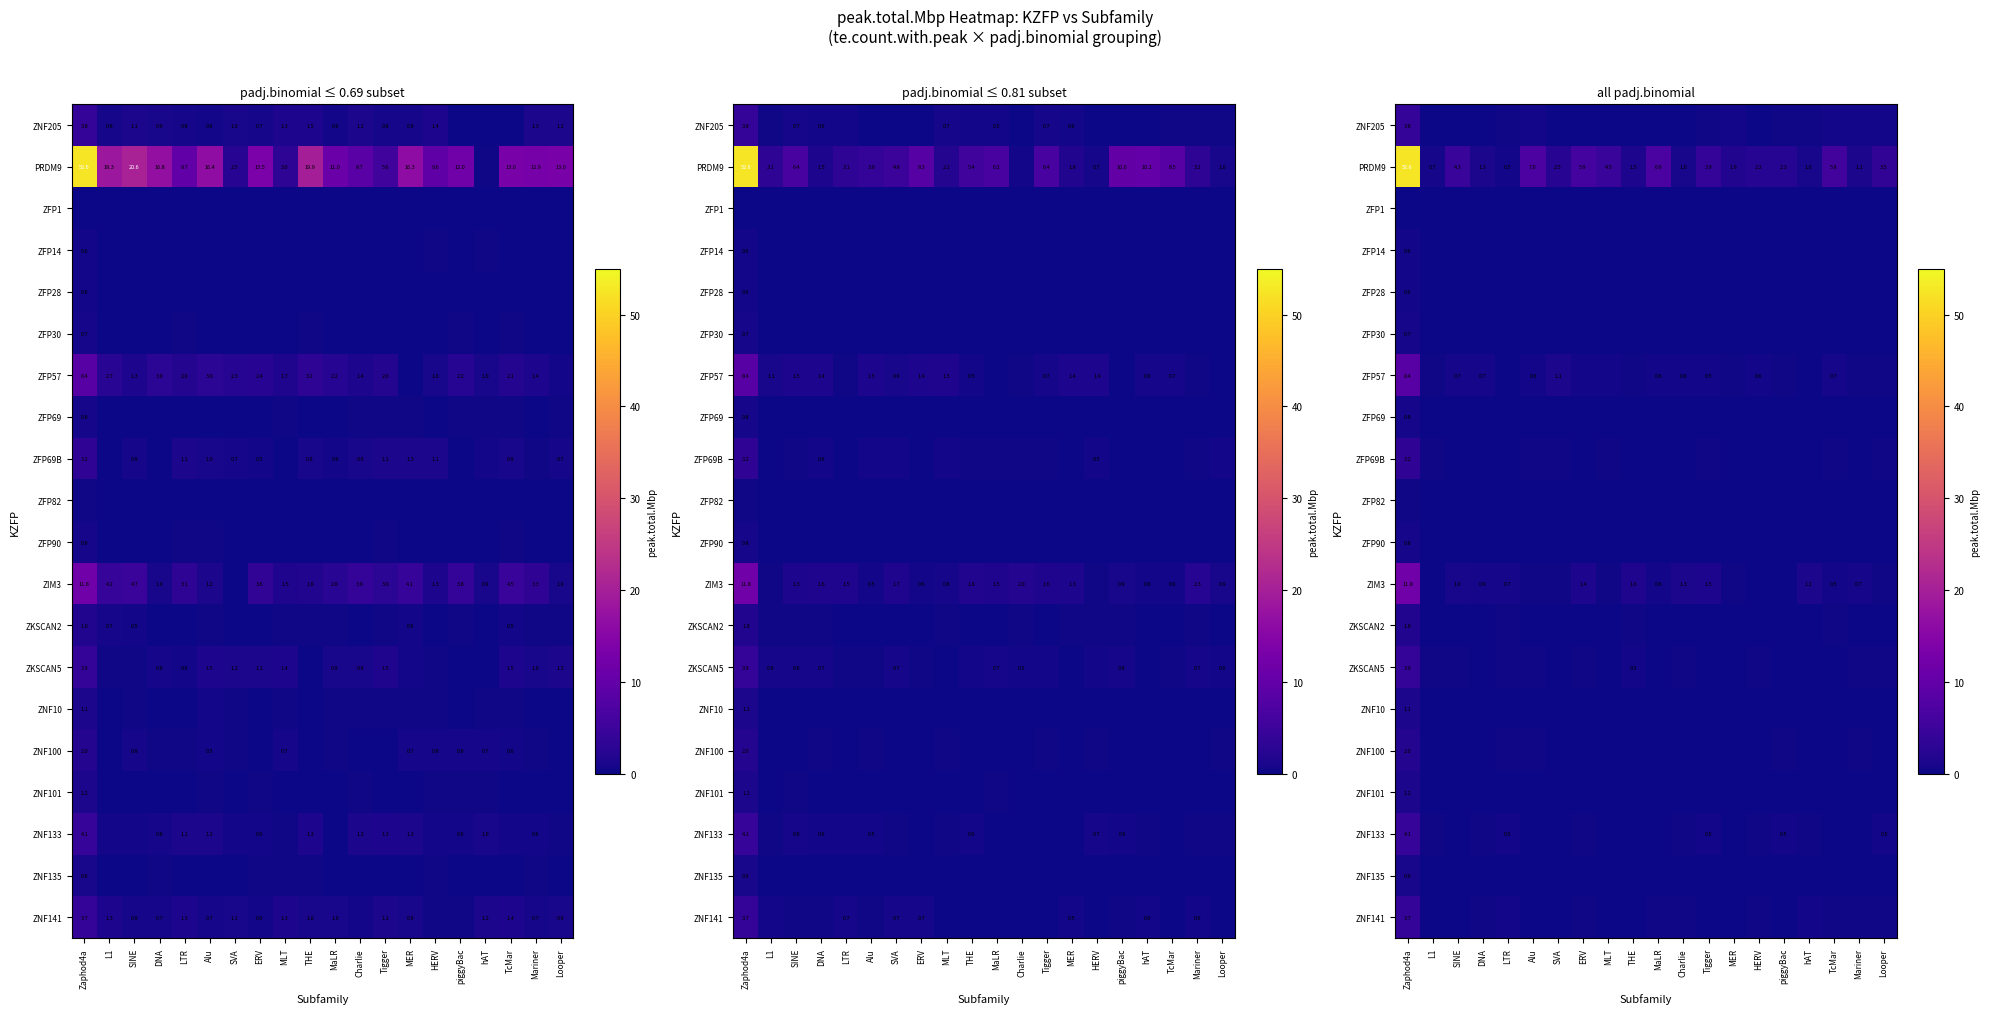

Which has a higher value, L1 or MER?

MER